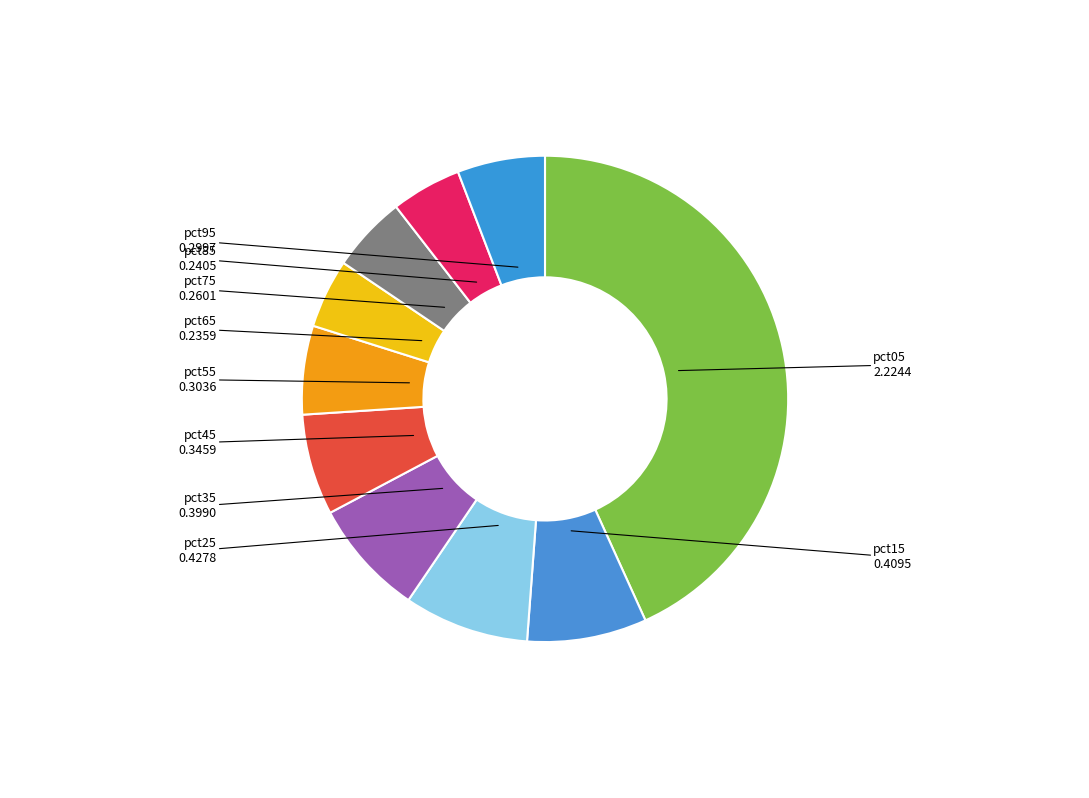

The pct45 slice represents 19% of the pie. True or false?

False